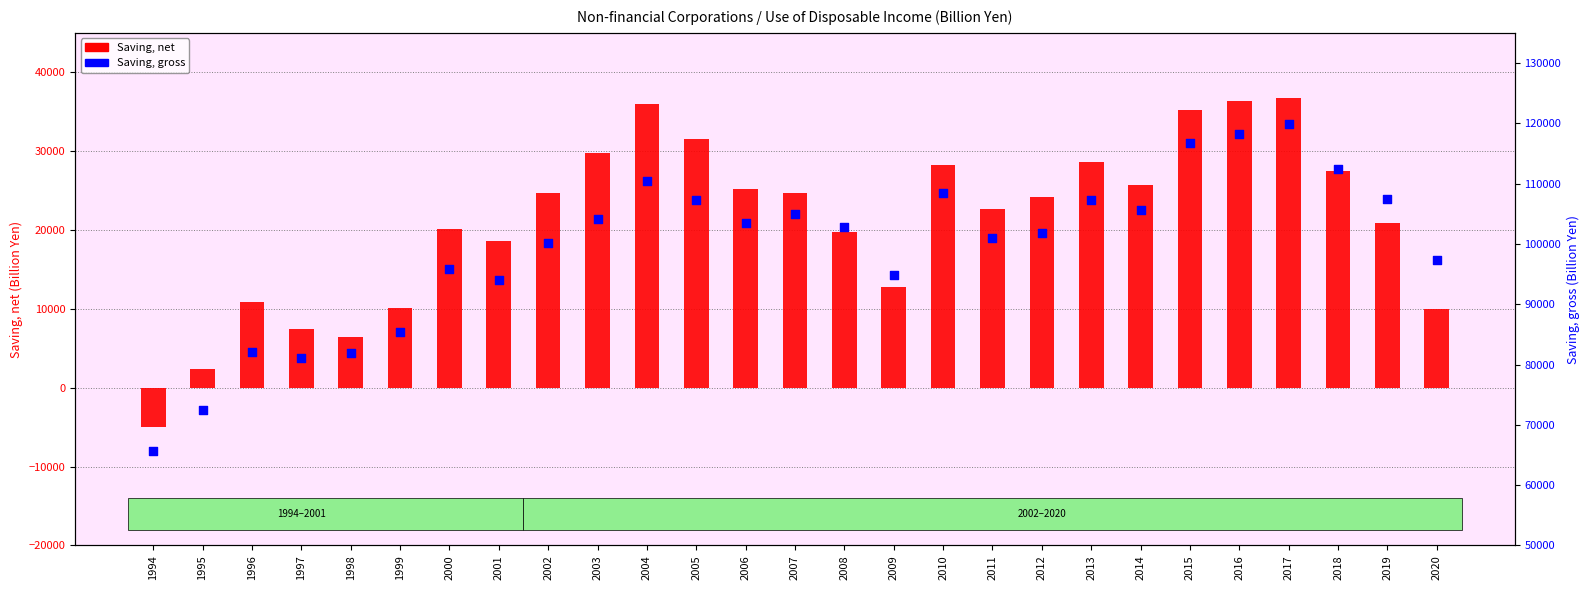

Is the value of Saving, gross at 2014 greater than the value of Saving, net at 1995?

Yes